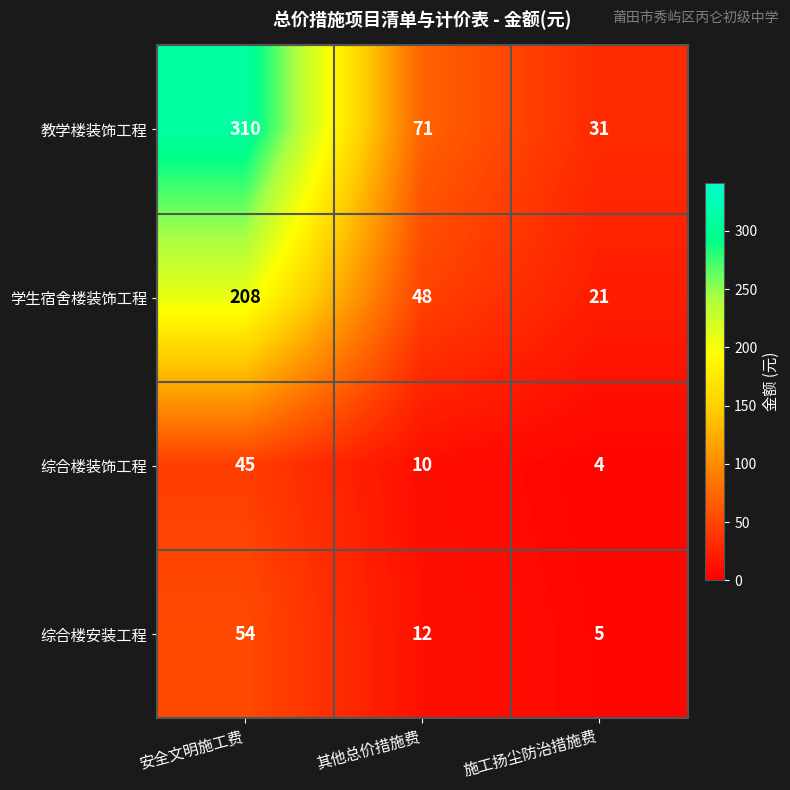

How many series are shown in this chart?

4